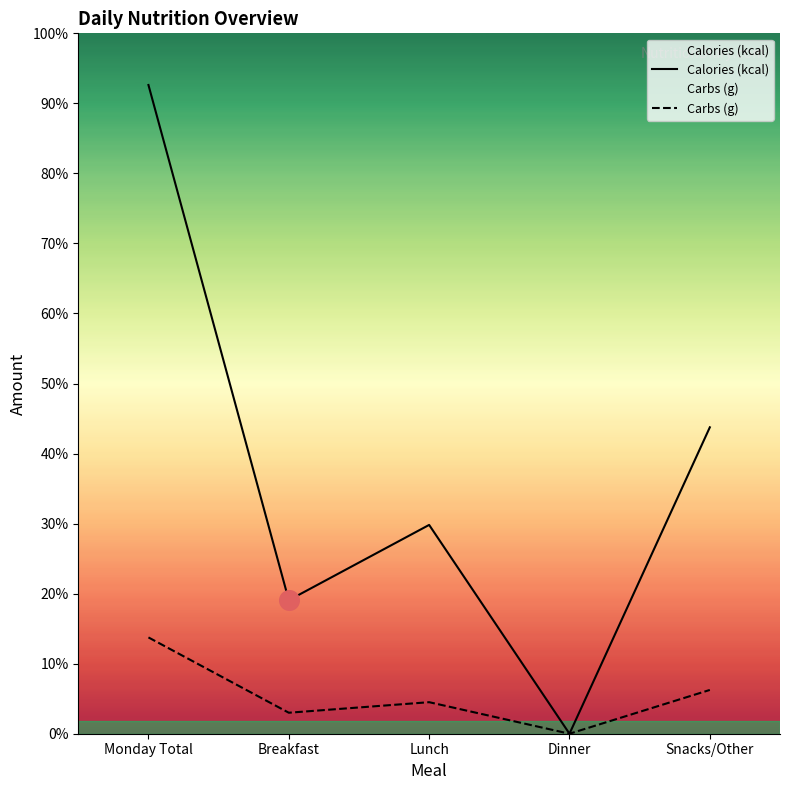

Which series reaches the minimum Y coordinate?

Calories (kcal)